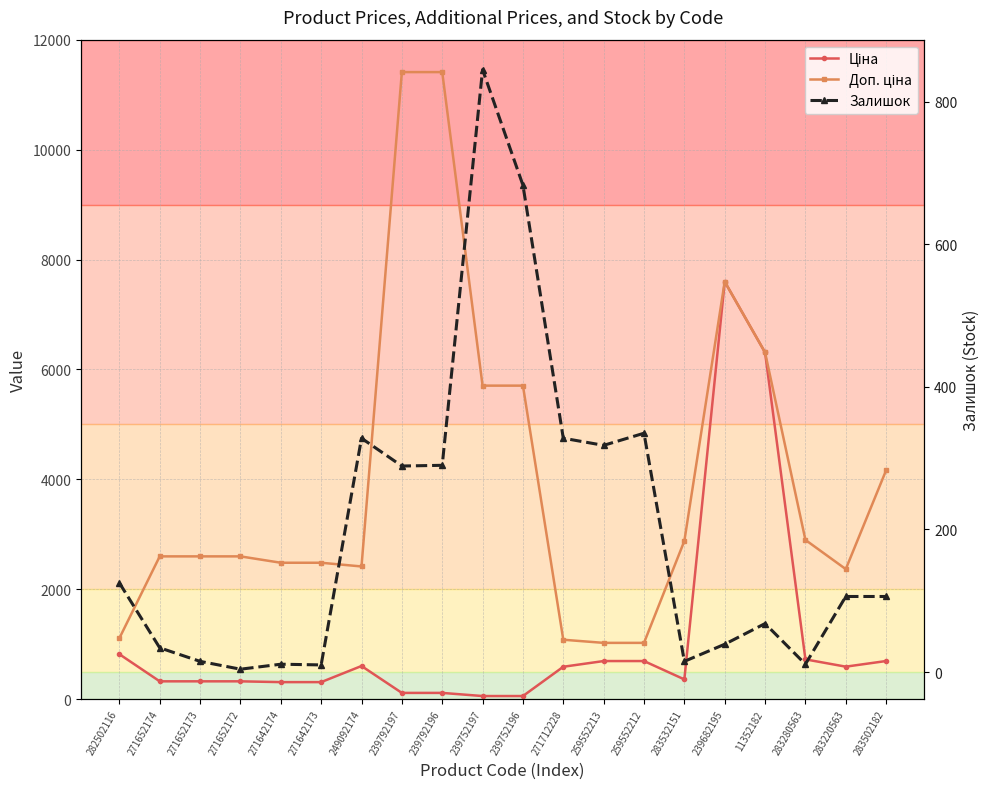

What is the difference between the maximum and minimum values in the Залишок series?

841.0